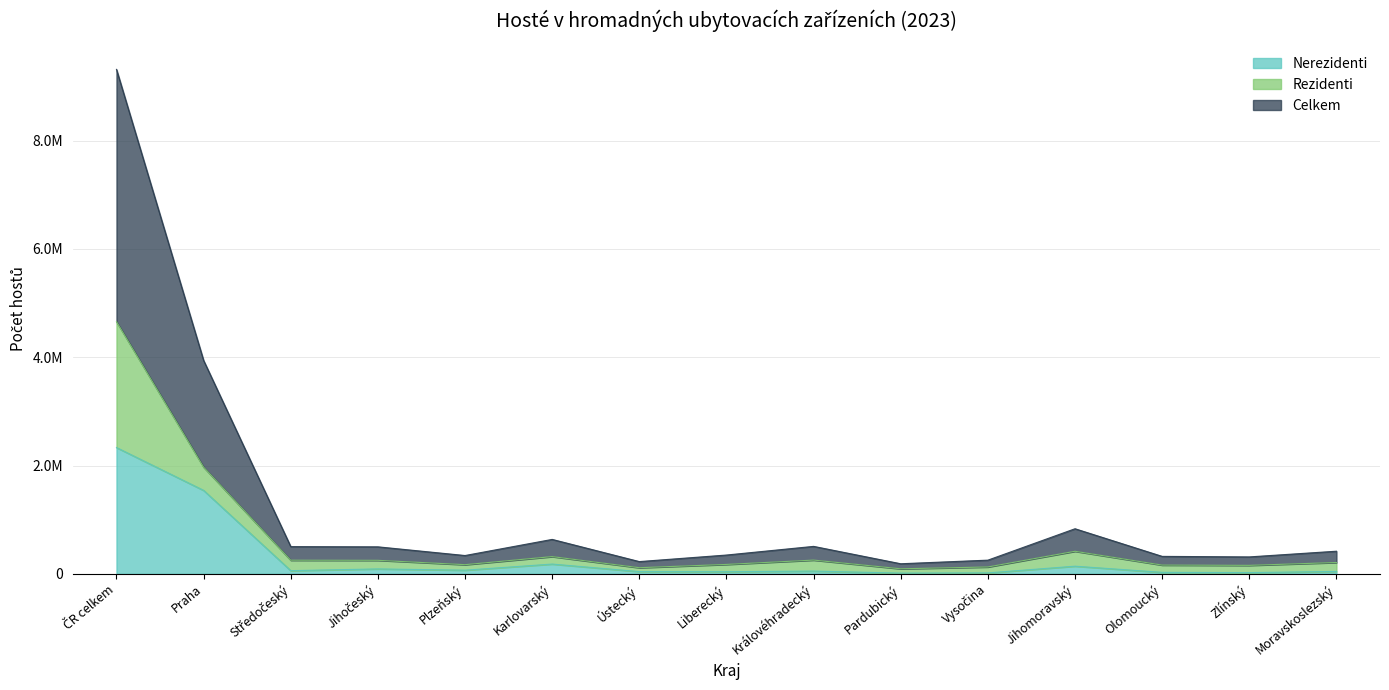

What are all the series names shown in the legend?

Nerezidenti, Rezidenti, Celkem